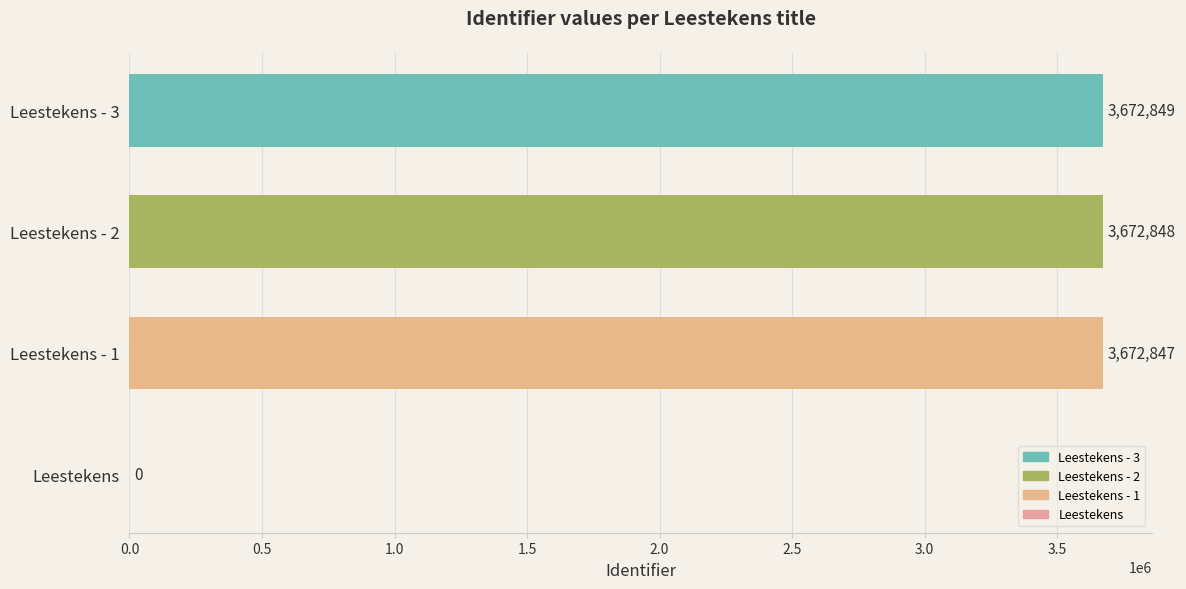

The value at Leestekens - 1 is 3672847. True or false?

True